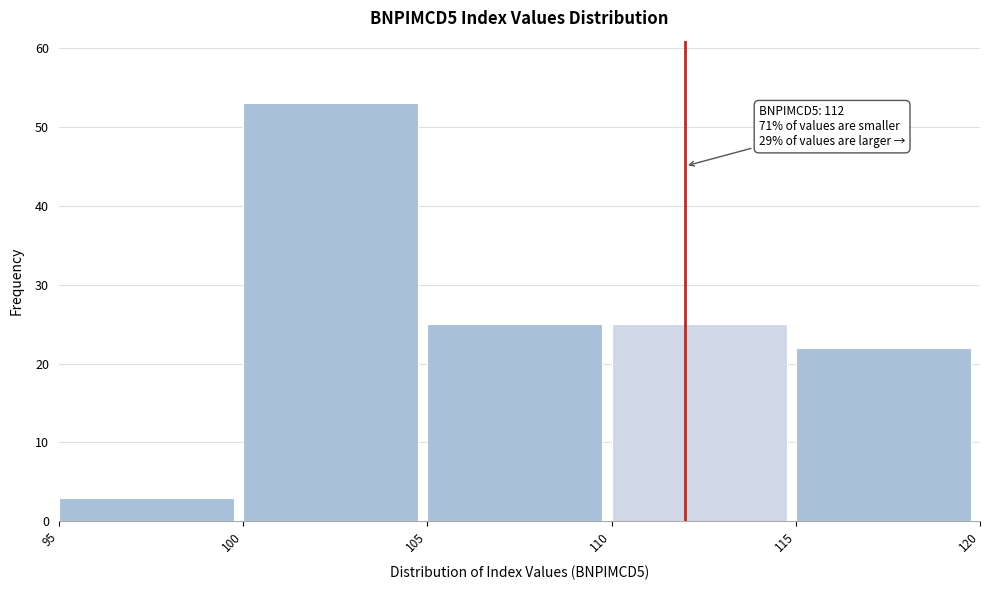

Which range on the x-axis has the tallest bar?

100 to 105